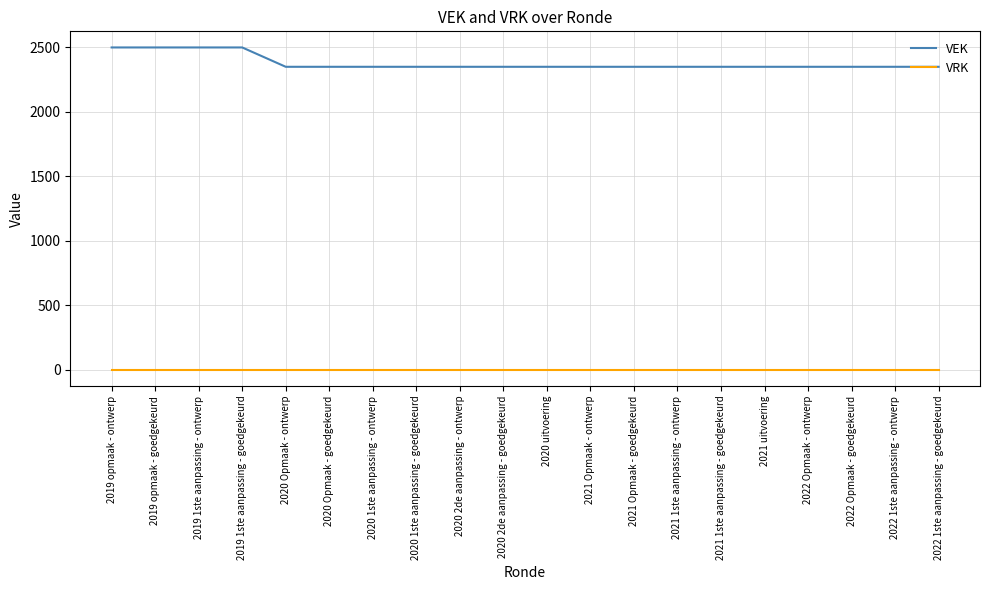

What is the lowest value of the VEK series?

2350